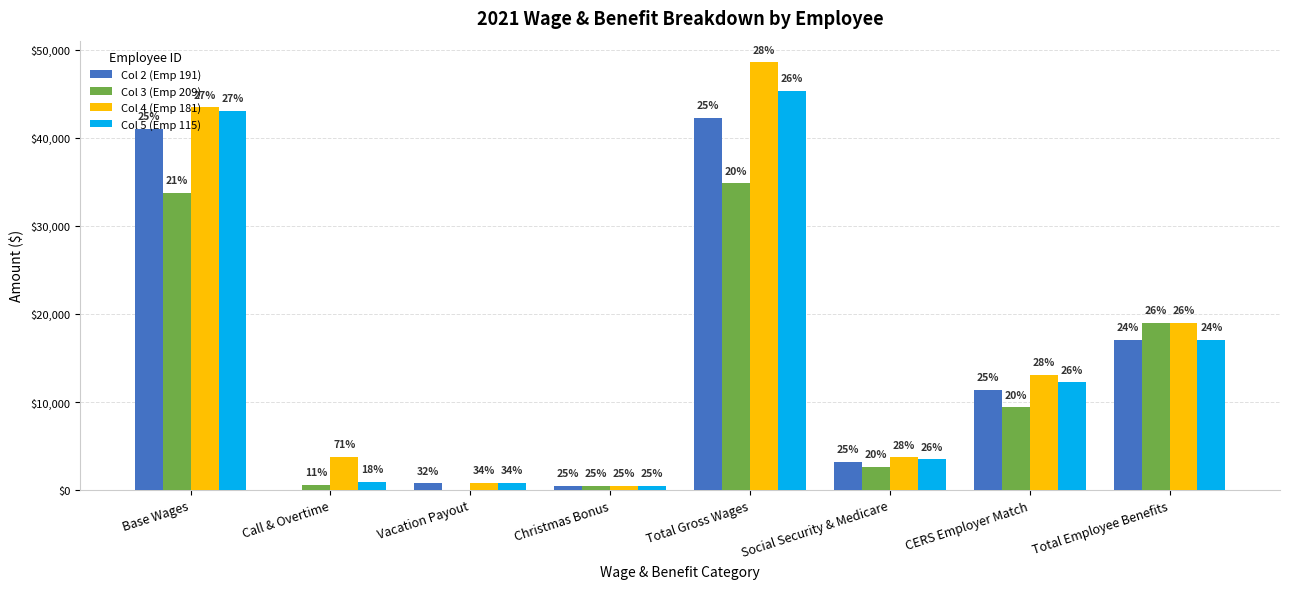

At which label does Col 5 (Emp 115) reach its peak?

Total Gross Wages